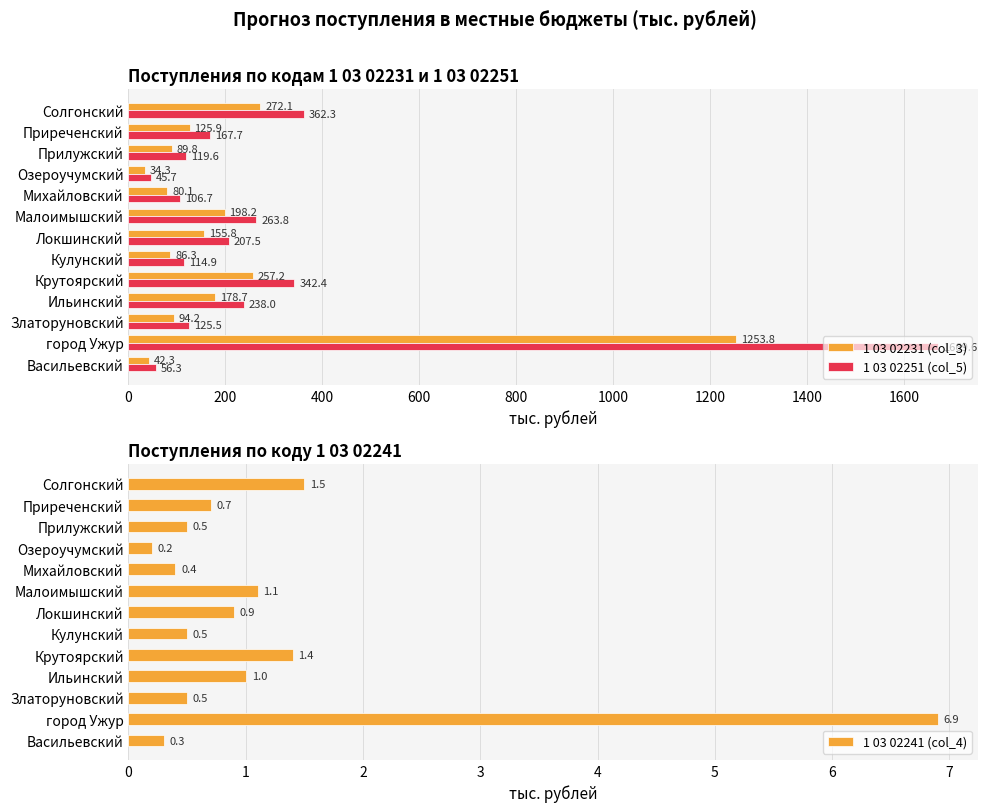

At how many categories does at least one series exceed 1097?

1